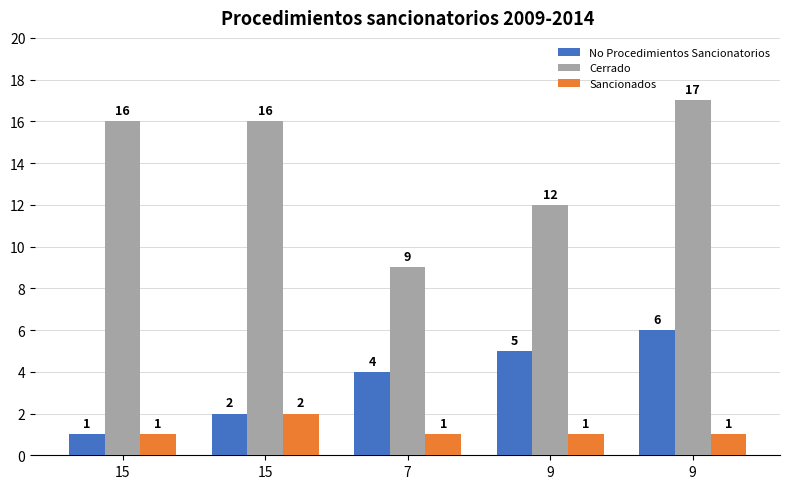

Does the chart contain stacked bars?

No